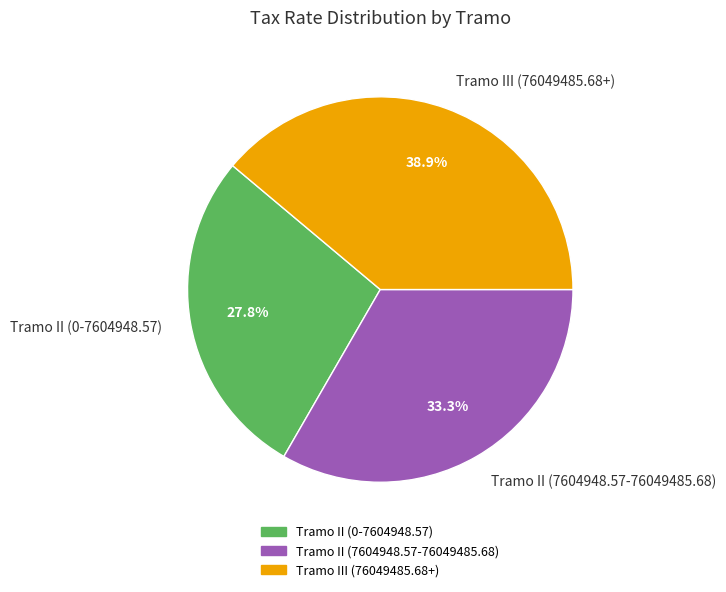

Between Tramo II (0-7604948.57) and Tramo III (76049485.68+), which is larger?

Tramo III (76049485.68+)